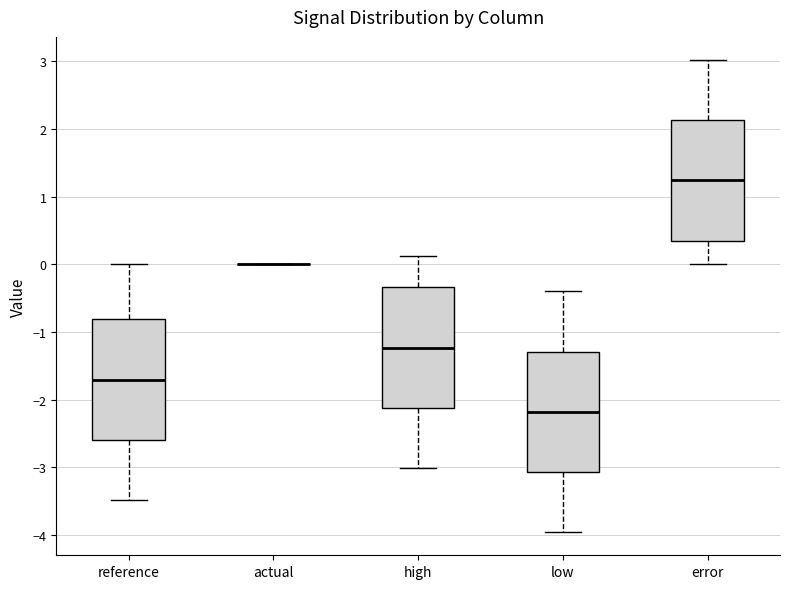

Reading left to right, transcribe this box plot: for each box, give where its median line is, the range the box spans, and where its two whiskers end, as read against the y-axis. The values are not printed on the chart, so give them approximately, as read against the axis.

reference: median -1.7, box -2.6 to -0.8, whiskers -3.5 to 0.0
actual: box collapsed to a line at 0.0, whiskers 0.0 to 0.0
high: median -1.2, box -2.1 to -0.3, whiskers -3.0 to 0.1
low: median -2.2, box -3.1 to -1.3, whiskers -4.0 to -0.4
error: median 1.2, box 0.3 to 2.1, whiskers 0.0 to 3.0